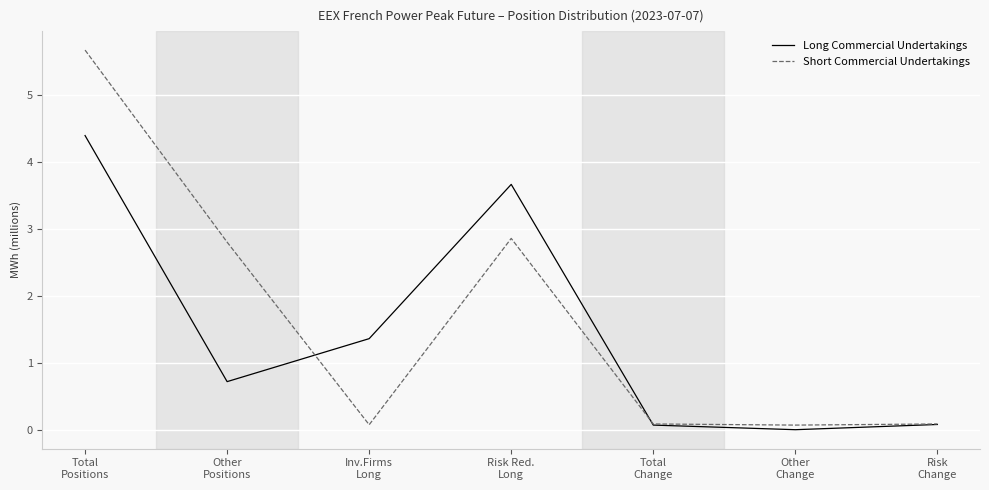

List the series in order of their peak value, highest first.

Short Commercial Undertakings, Long Commercial Undertakings